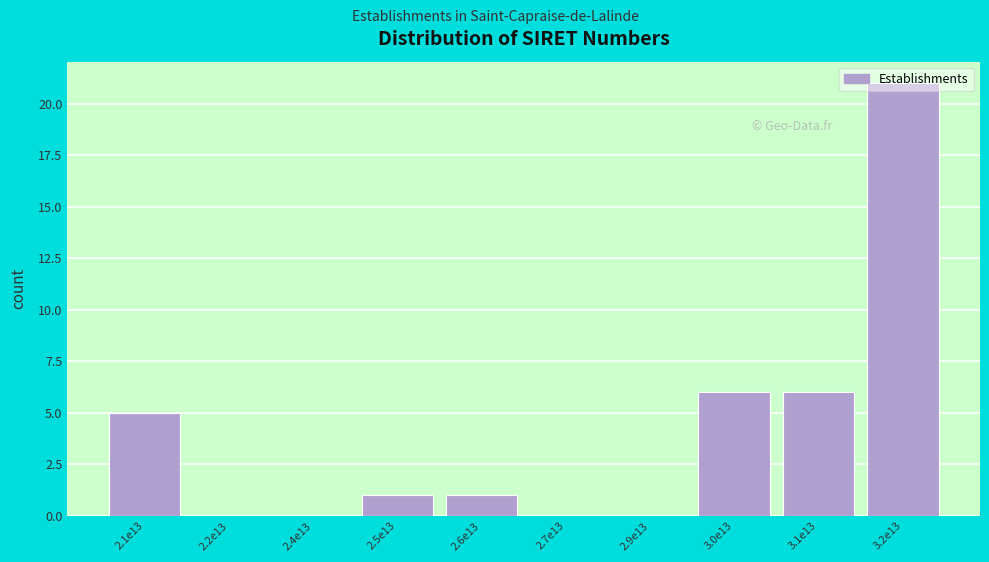

The value at 3.0e13 is 3. True or false?

False